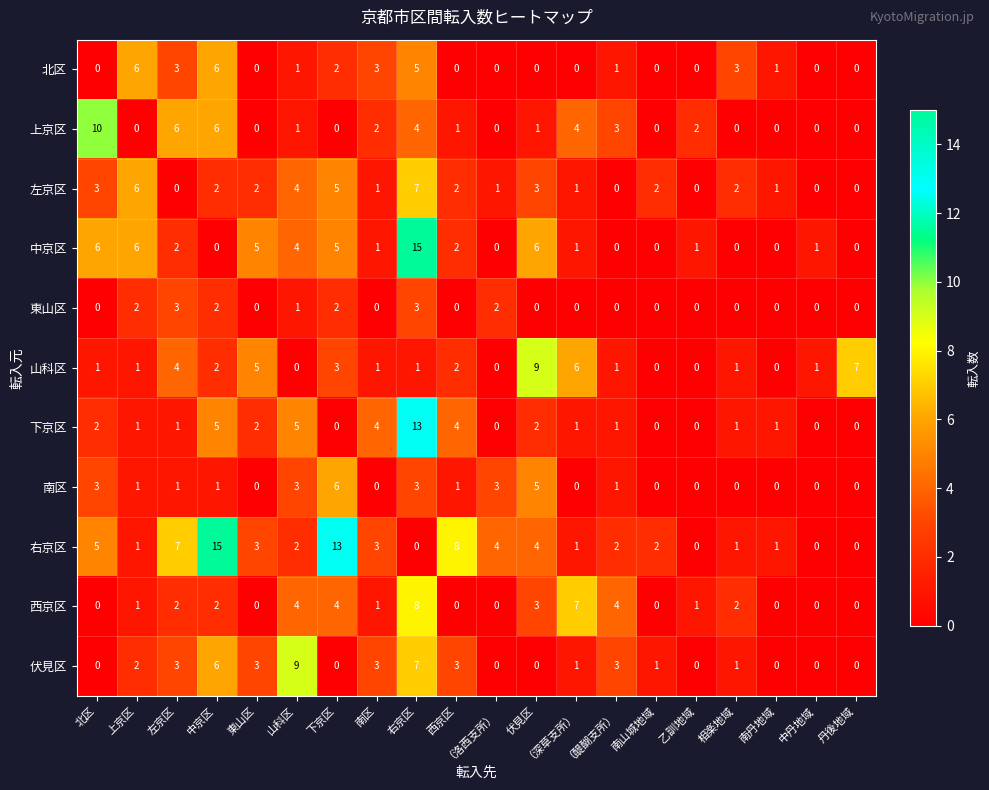

Which series has the largest total across all categories?

右京区